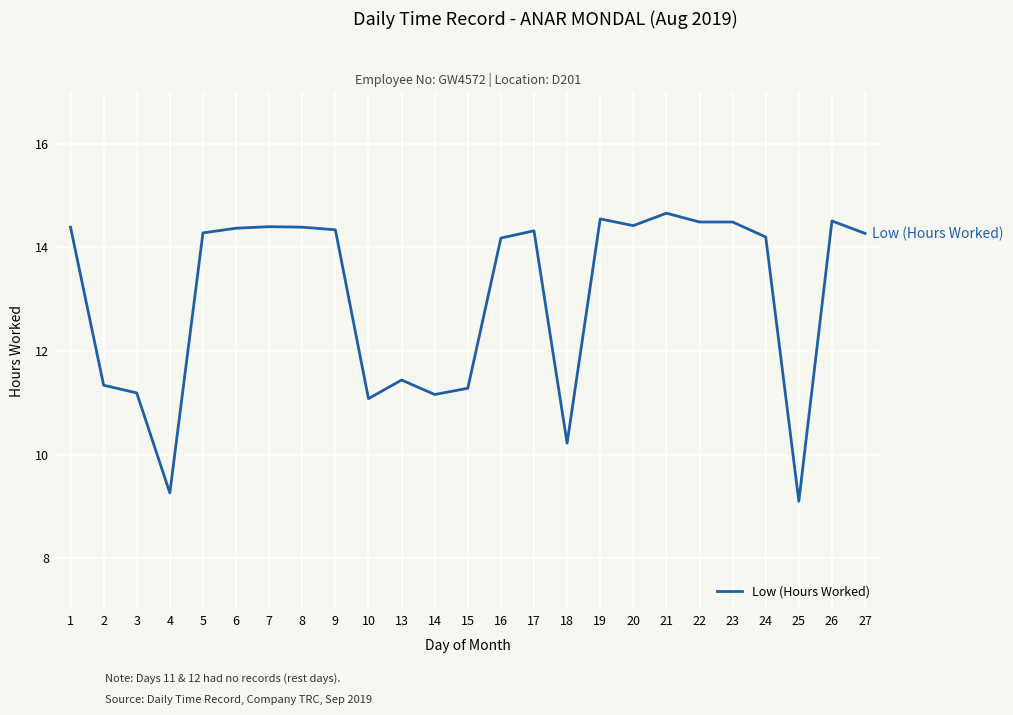

What is the change in value from 17 to 18?

-4.1